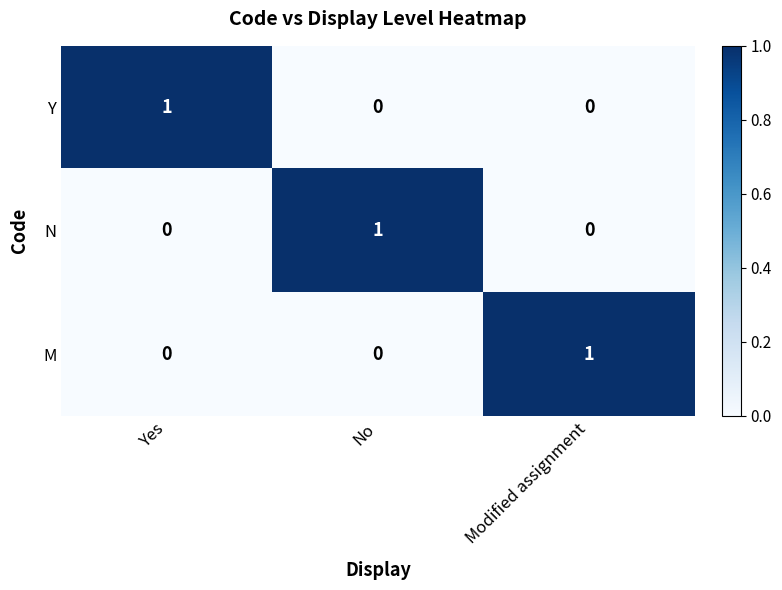

The M series shows 0 at Yes. True or false?

True